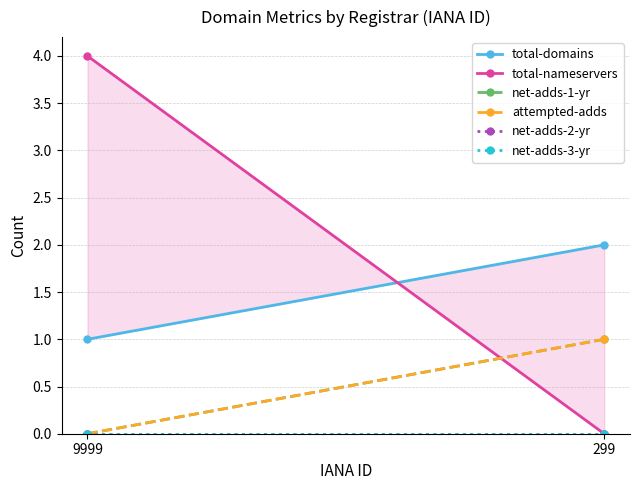

At which category does the chart reach its peak across all series?

9999